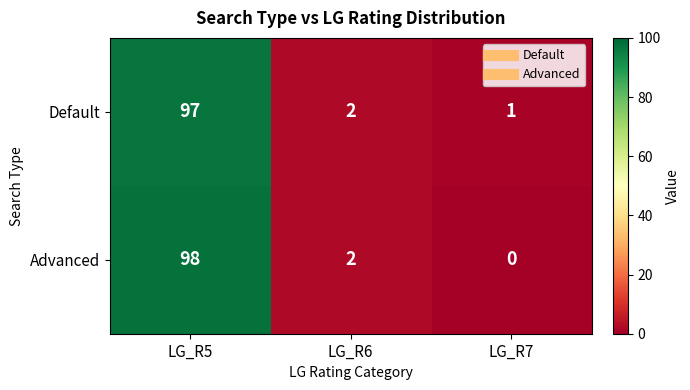

At which category is the sum across all series the highest?

LG_R5